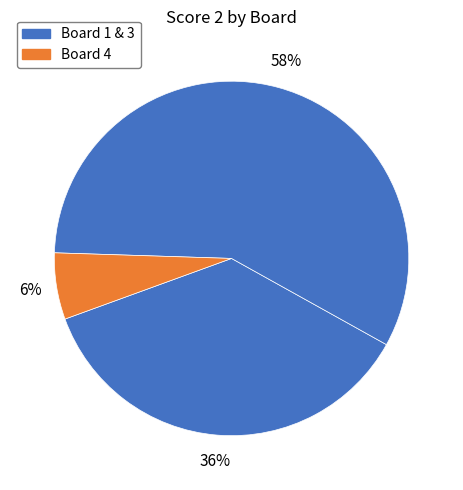

How many segments does this pie chart have?

3